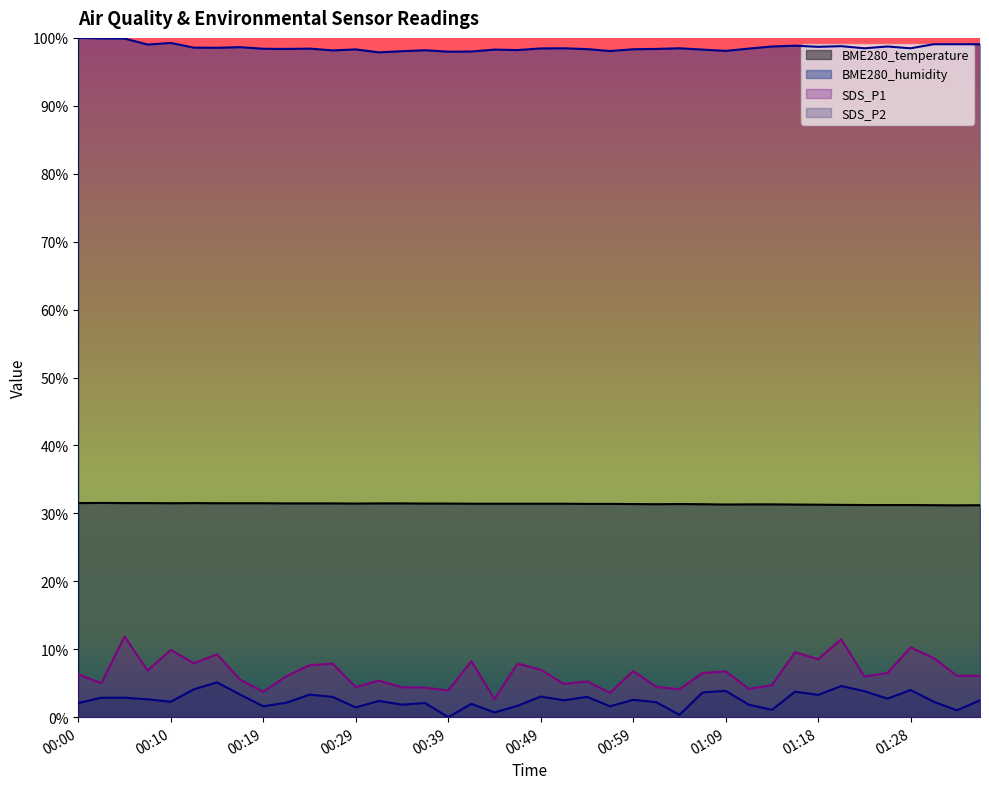

At how many categories does at least one series exceed 79?

40